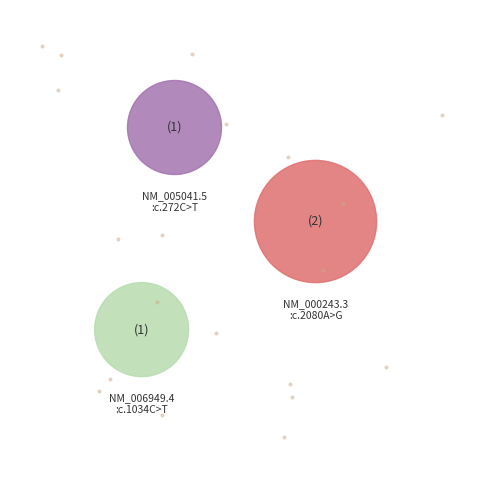

Rank the categories by value from highest to lowest.

NM_000243.3:c.2080A>G, NM_005041.5:c.272C>T, NM_006949.4:c.1034C>T